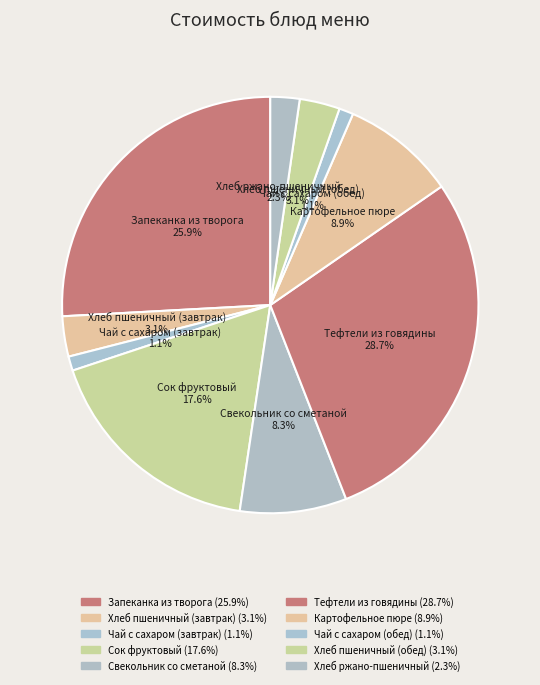

How many segments does this pie chart have?

10